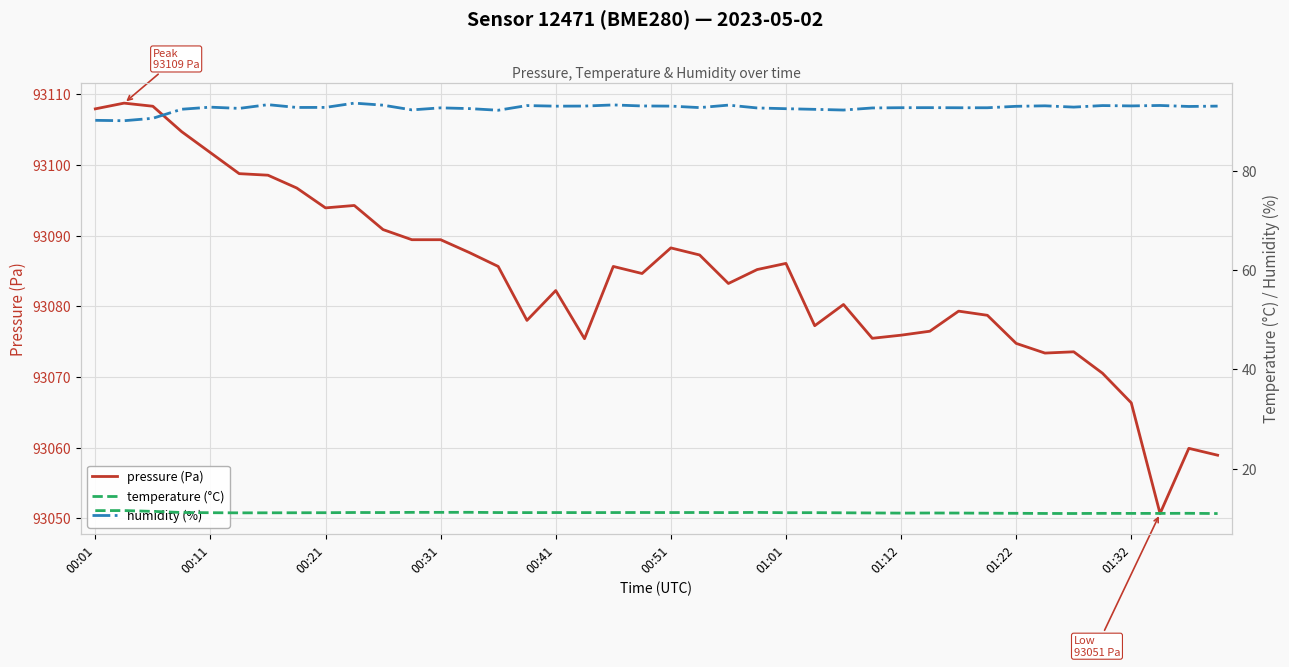

What is the minimum value for pressure (Pa)?

93050.7